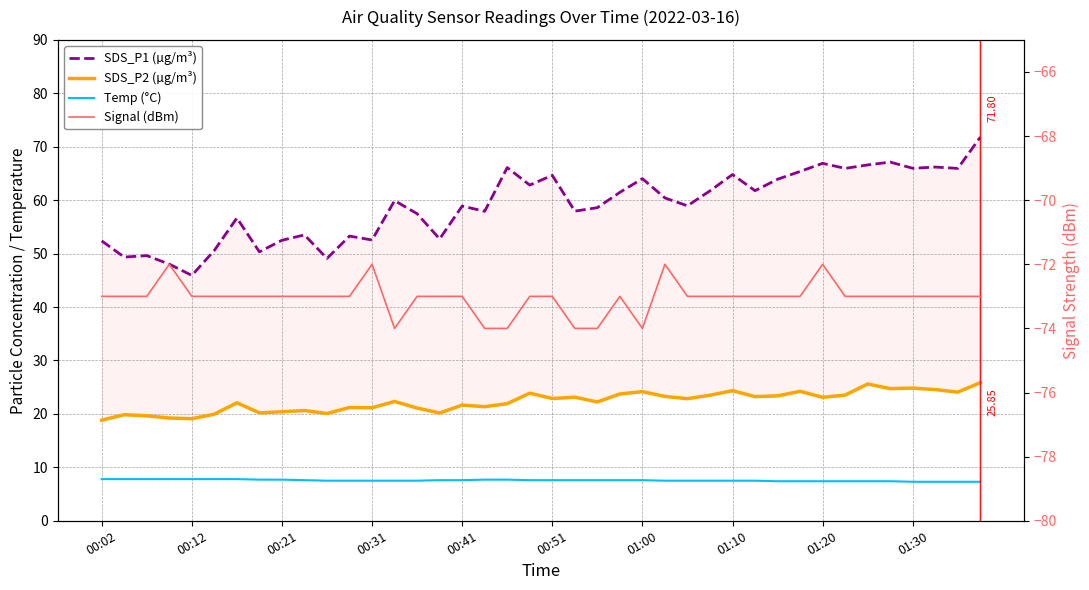

List the series in order of their peak value, lowest first.

Signal (dBm), Temp (°C), SDS_P2 (µg/m³), SDS_P1 (µg/m³)